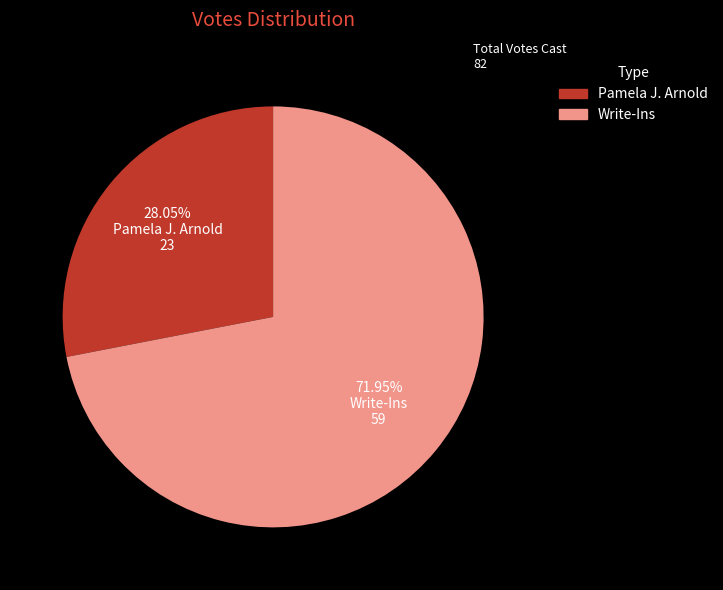

Count the number of slices in the pie.

2